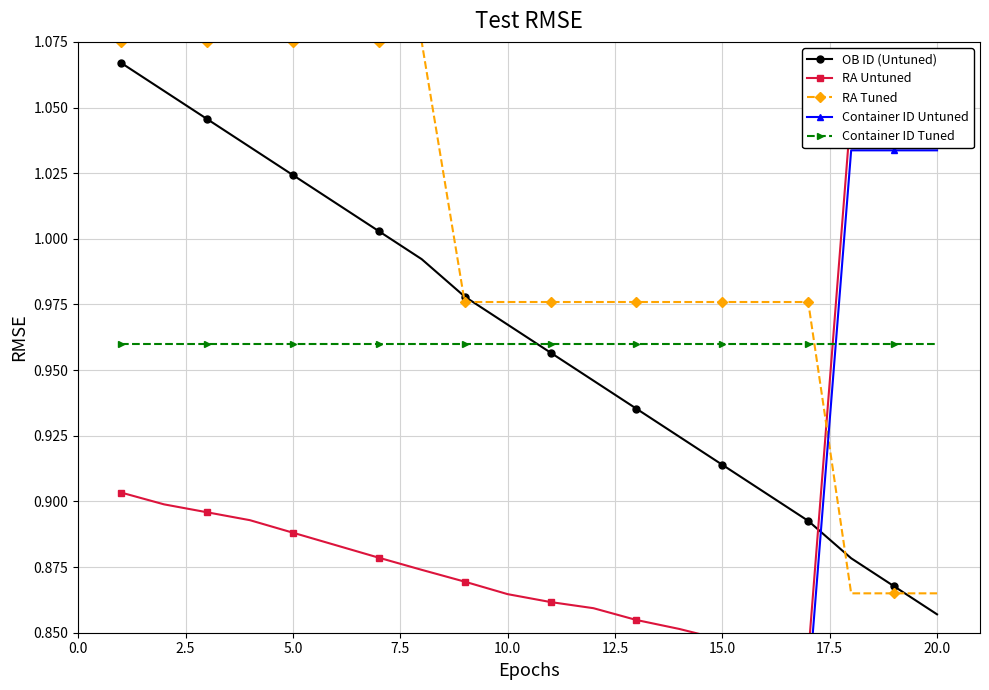

Where is OB ID (Untuned) nearest to the value 0?

20.0